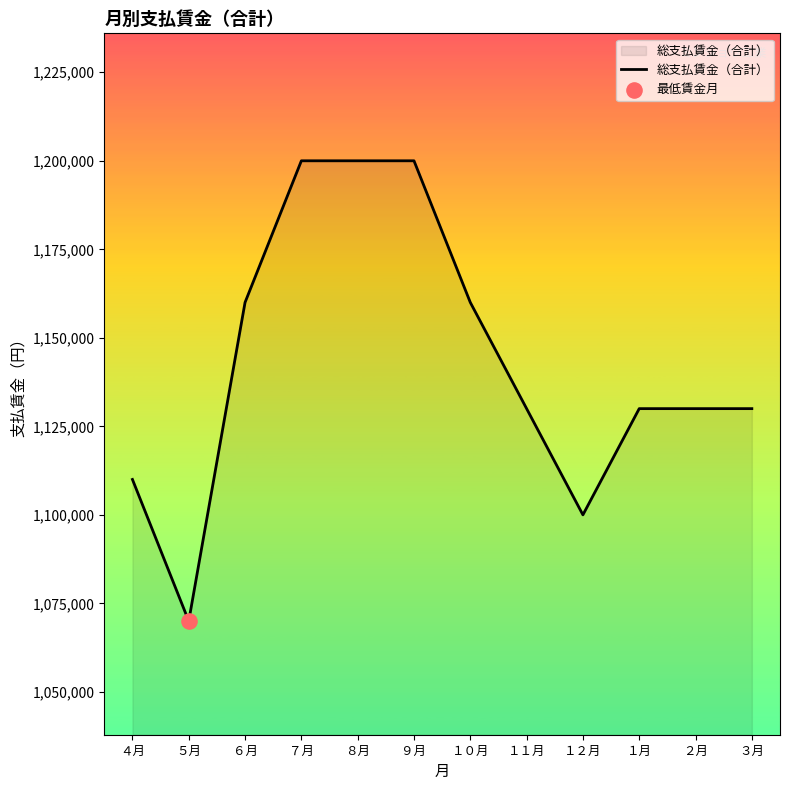

What is the change in value from ５月 to １０月?

+90000